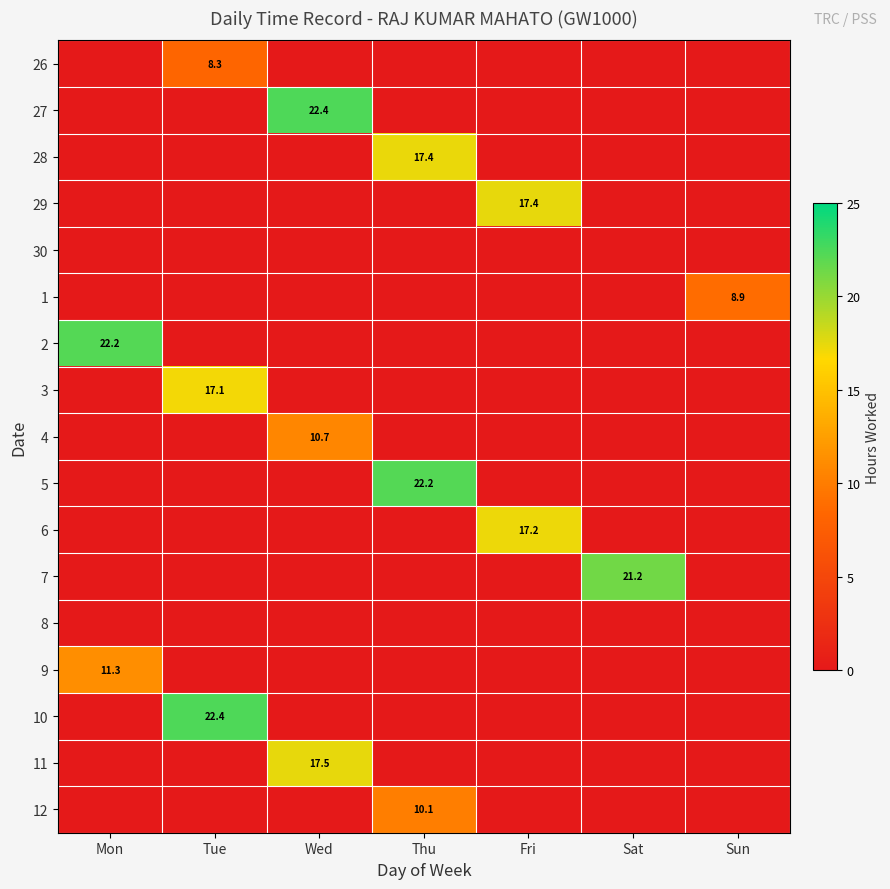

Which label corresponds to the largest value in the chart?

Wed